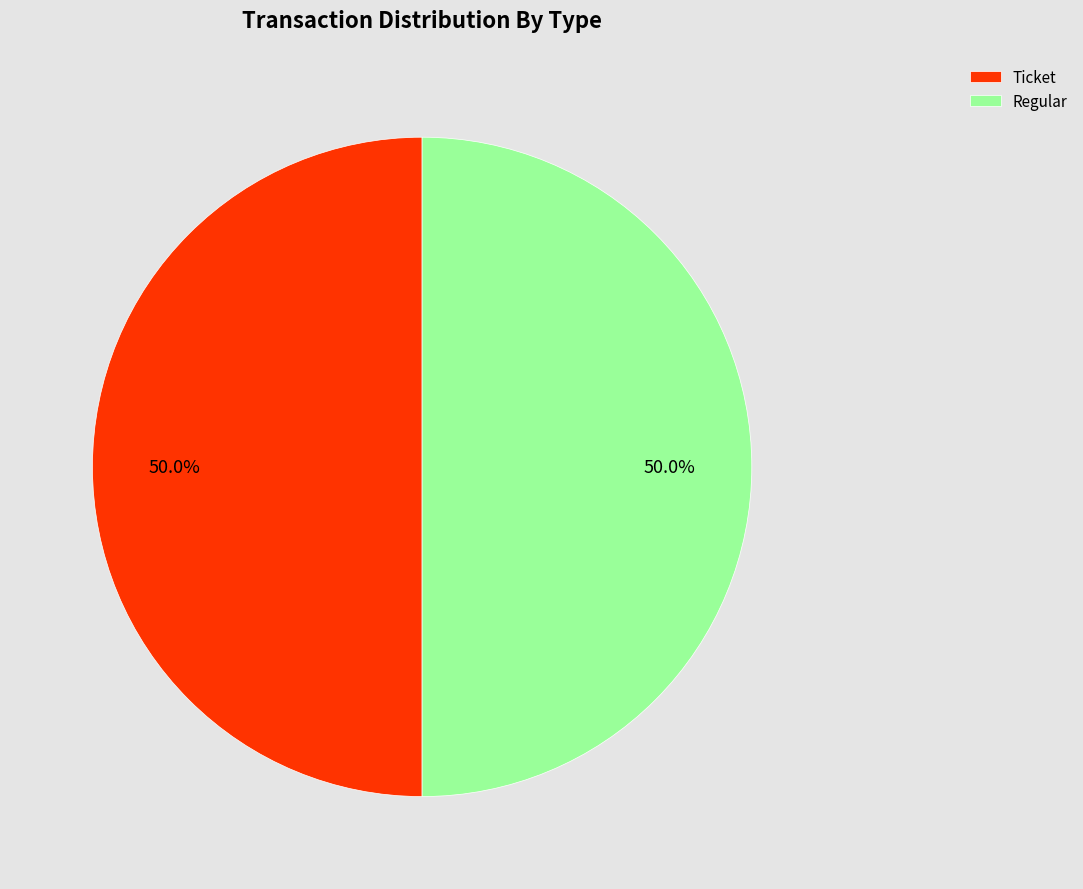

What percentage do Regular and Ticket together represent?

100.0%